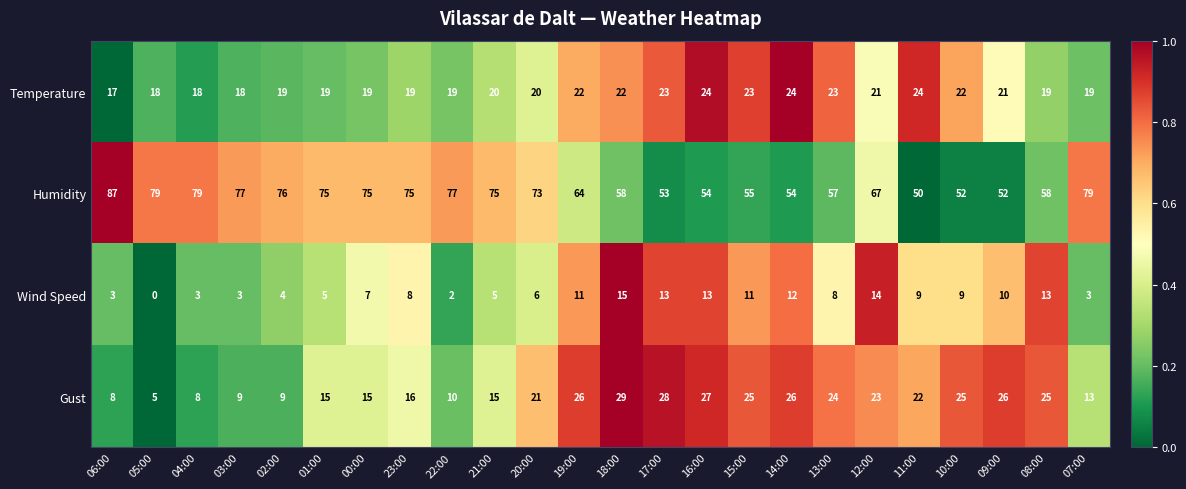

What is the sum of all Wind Speed values?

187